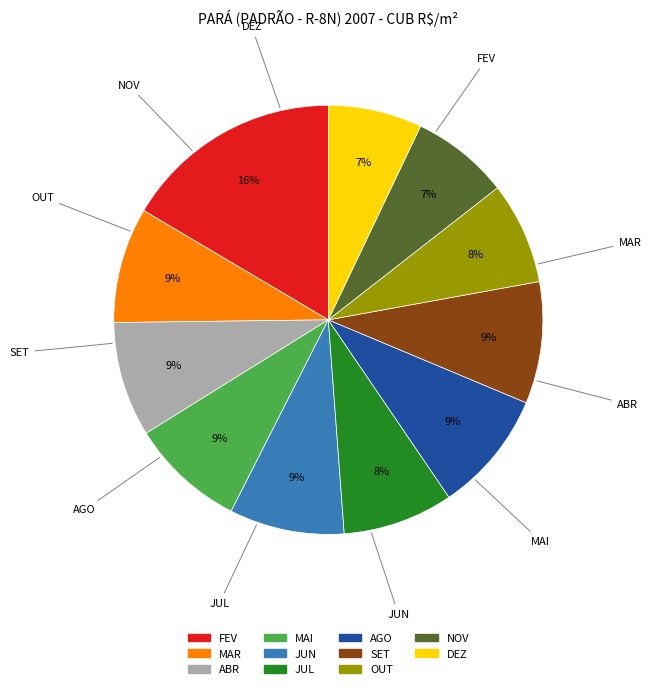

Does FEV represent more than half of the total?

No